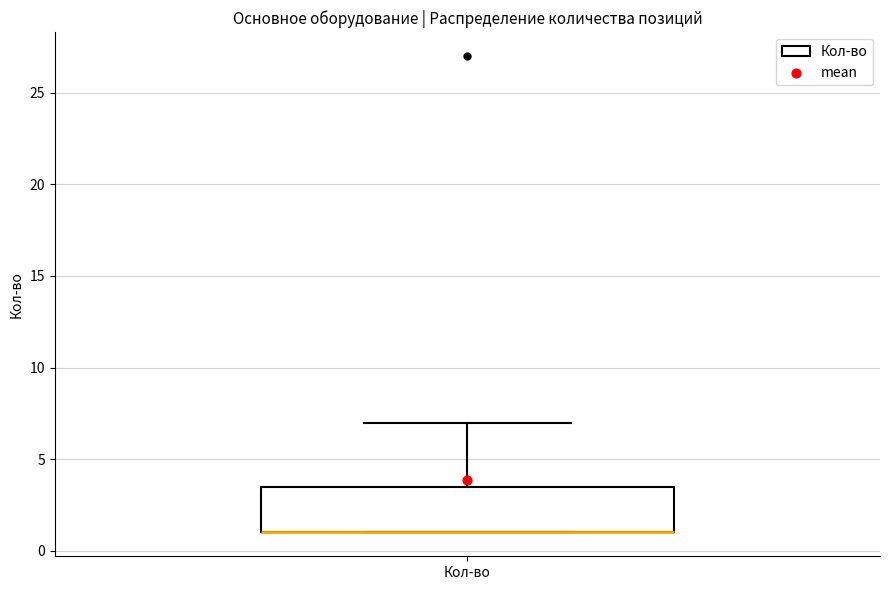

Read this box plot against the y-axis: the position of the median line, the range covered by the box, and the ends of both whiskers. The values are not printed on the chart, so give them approximately, as read against the axis.

median 1.0 (drawn on the box's lower edge), box 1.0 to 3.5, whiskers 1.0 to 7.0